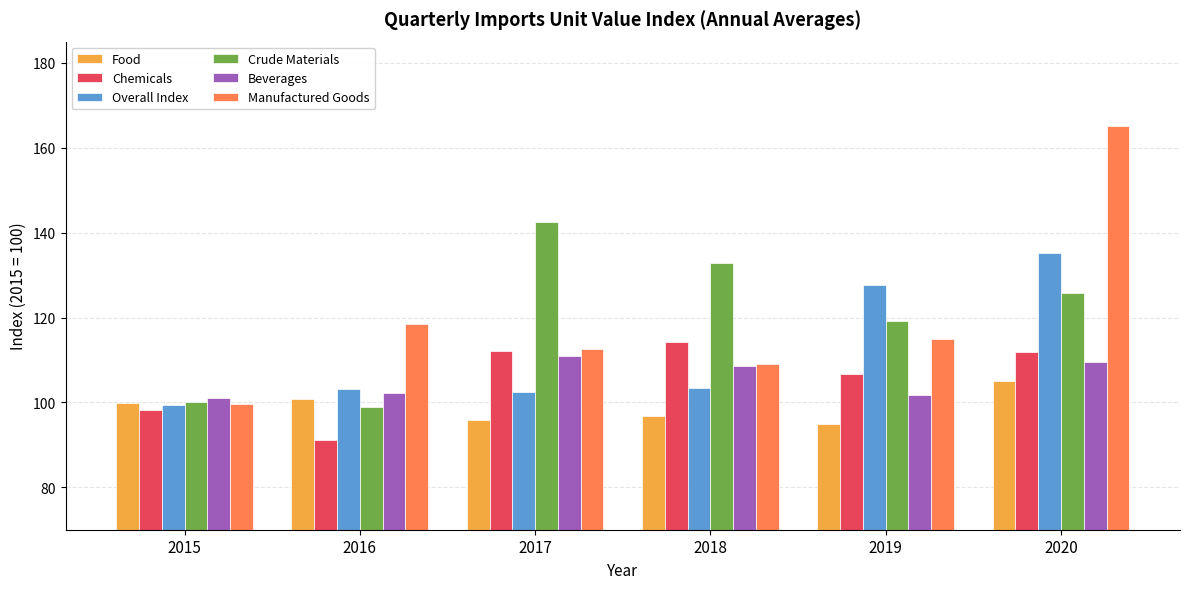

Which label corresponds to the largest value in the chart?

2020